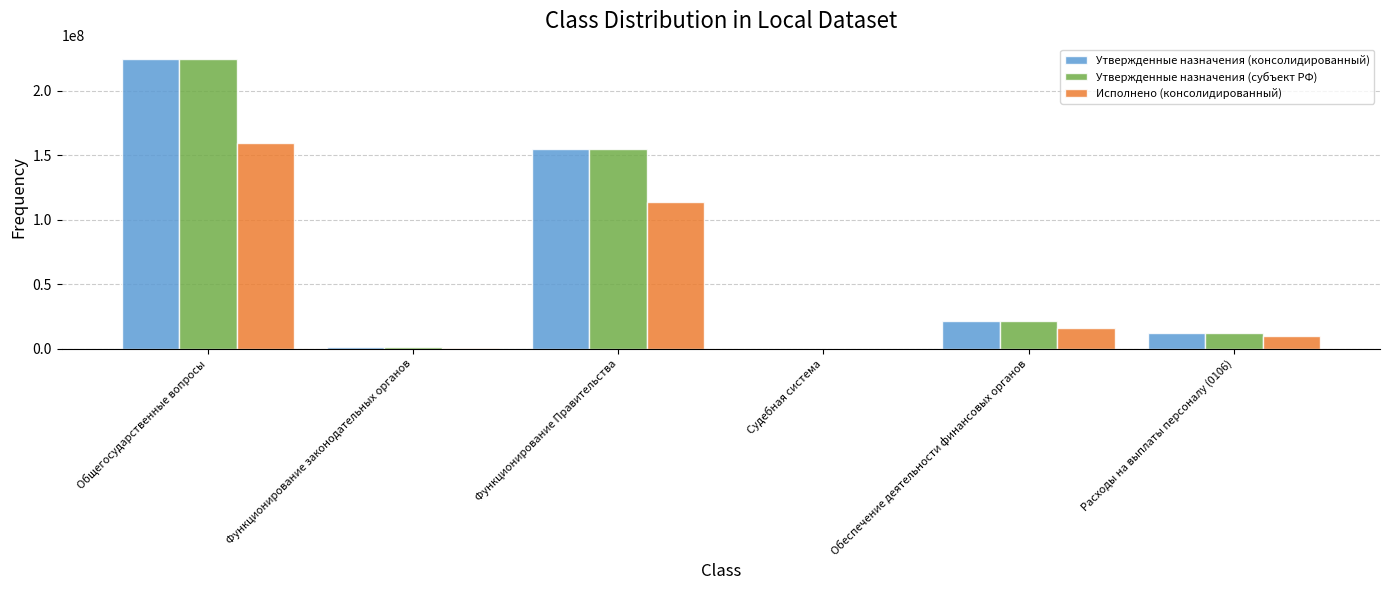

What is the sum of all Исполнено (консолидированный) values?

299237685.7